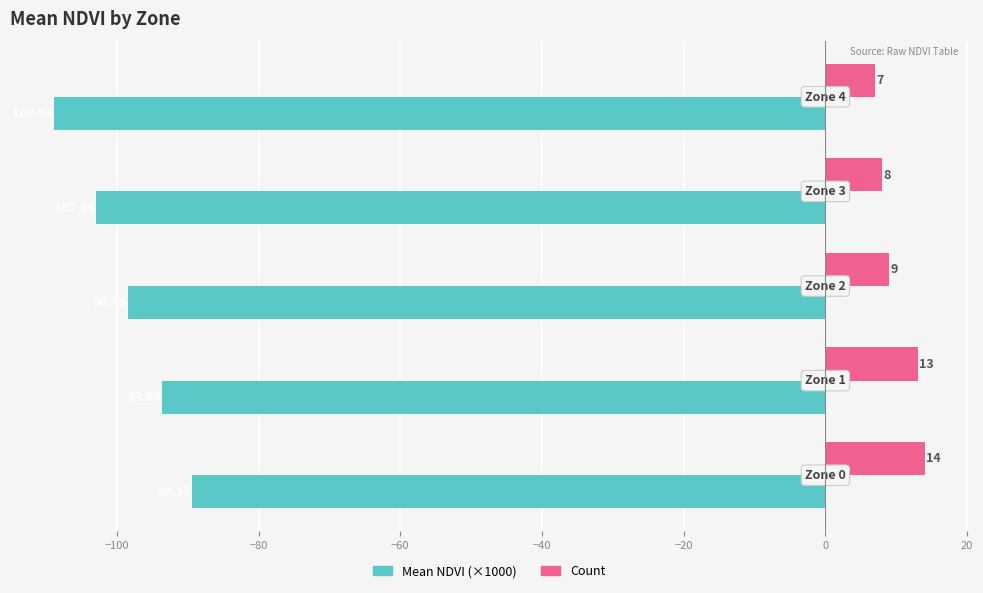

Which series has the largest total across all categories?

Count